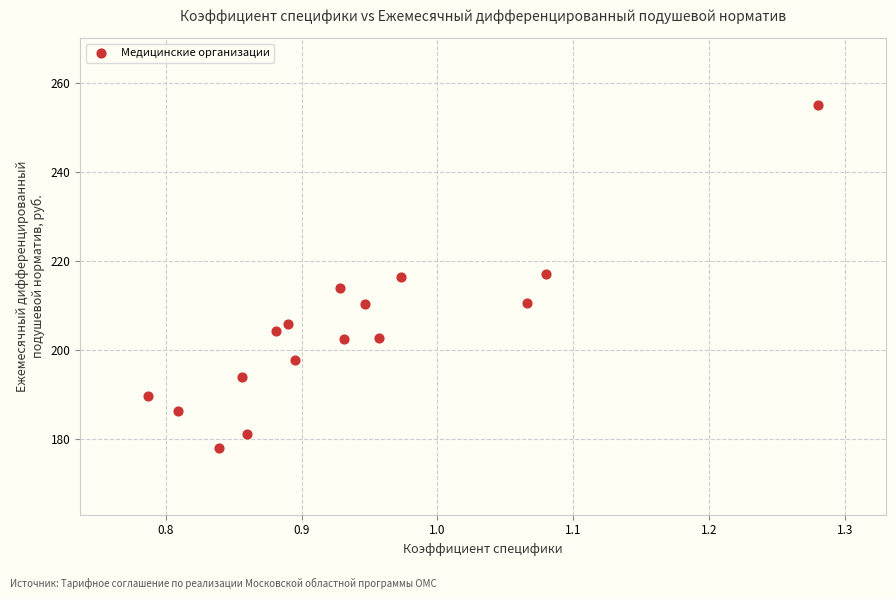

What is the range of X values (max minus min)?

0.5